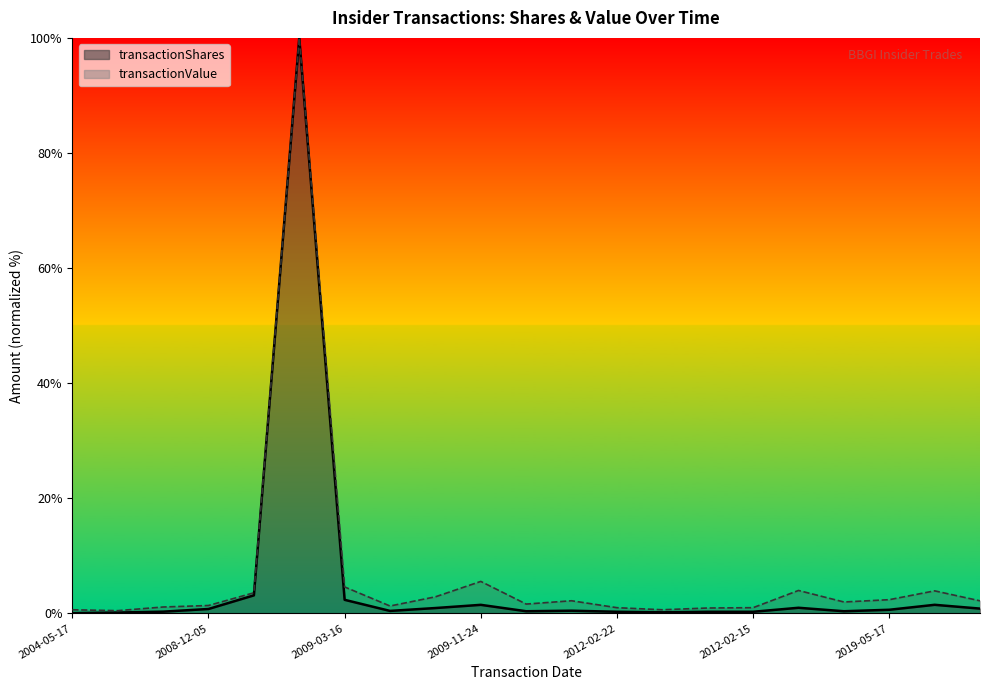

Reading right to left, transcribe all the data shown in this chart.

transactionShares: 2021-05-11=0.8	2021-05-07=1.5	2019-05-17=0.6	2014-12-16=0.4	2012-11-08=1.0	2012-02-15=0.3	2012-02-07=0.3	2012-02-10=0.2	2012-02-22=0.3	2011-05-24=0.5	2011-05-18=0.4	2009-11-24=1.5	2009-08-06=0.9	2009-03-19=0.4	2009-03-16=2.4	2008-12-09=100.0	2008-12-03=3.1	2008-12-05=0.8	2008-08-08=0.3	2008-08-29=0.1	2004-05-17=0.0
transactionValue: 2021-05-11=2.2	2021-05-07=3.9	2019-05-17=2.4	2014-12-16=2.0	2012-11-08=4.0	2012-02-15=1.0	2012-02-07=0.9	2012-02-10=0.6	2012-02-22=1.0	2011-05-24=2.2	2011-05-18=1.6	2009-11-24=5.6	2009-08-06=2.9	2009-03-19=1.3	2009-03-16=4.6	2008-12-09=100.0	2008-12-03=3.6	2008-12-05=1.4	2008-08-08=1.1	2008-08-29=0.5	2004-05-17=0.6